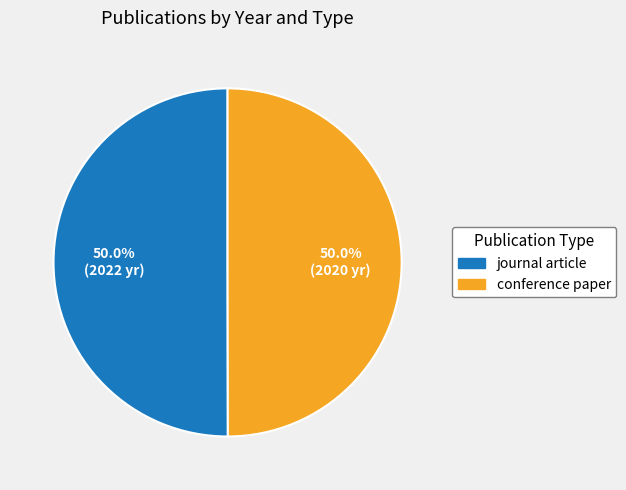

Approximately how many times larger is the value at conference paper compared to journal article?

1.0